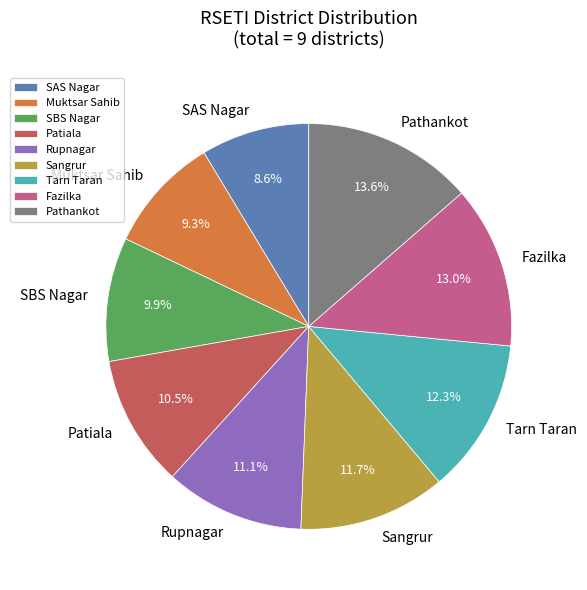

True or false: Rupnagar accounts for 21% of the total.

False